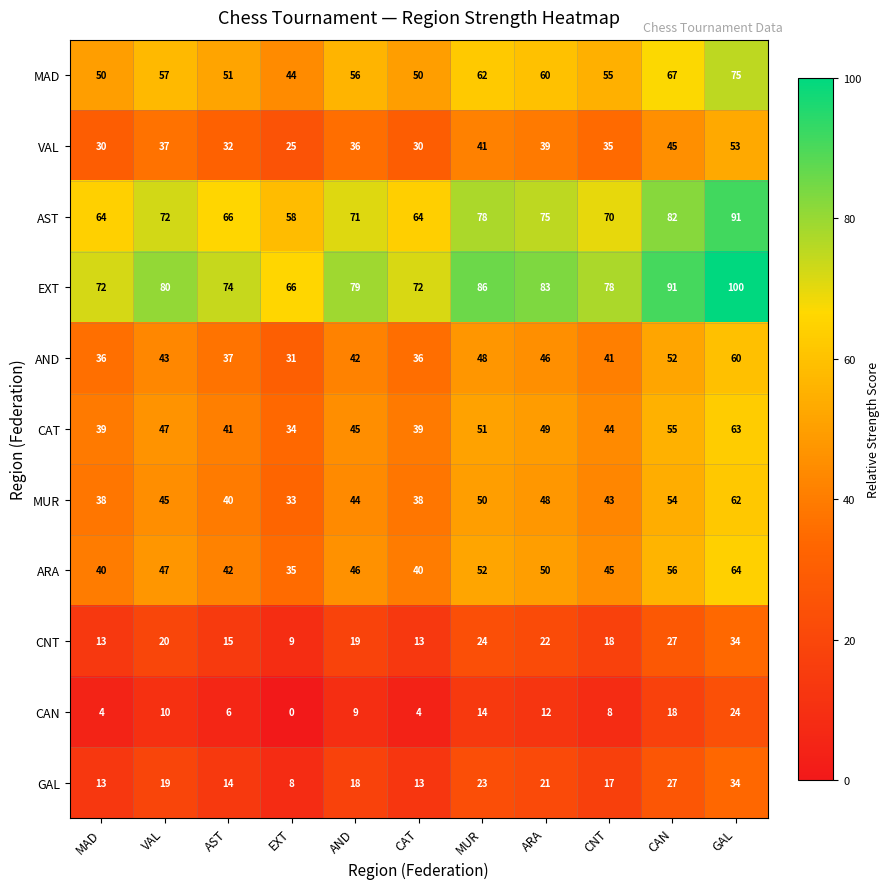

Is it true that MUR equals 64 at ARA?

False